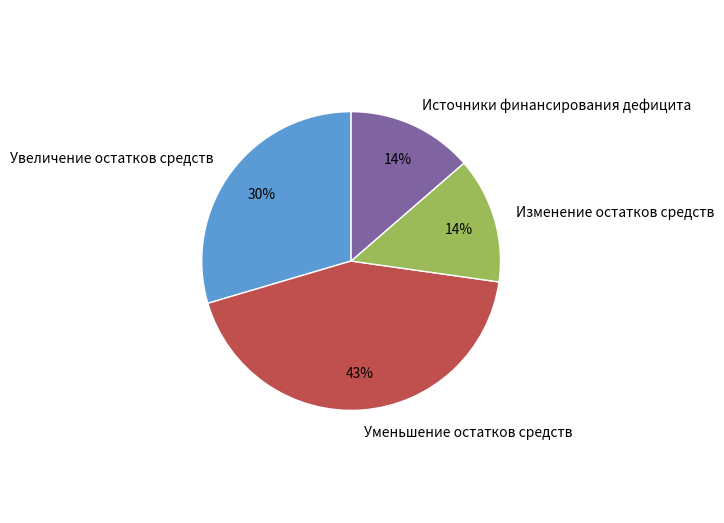

To the nearest percent, what is the average slice percentage?

25%